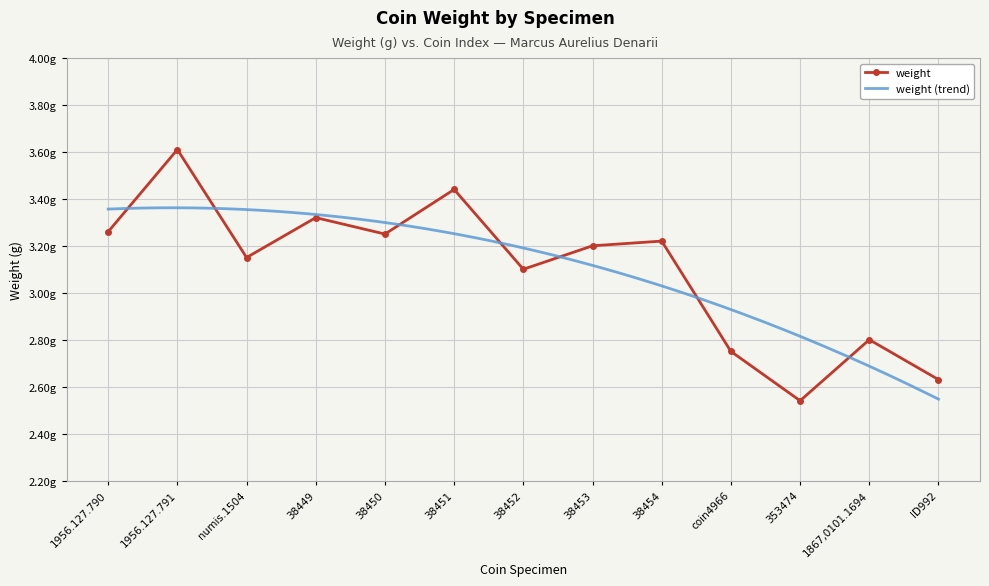

Where is the data nearest to the value 3?

38452